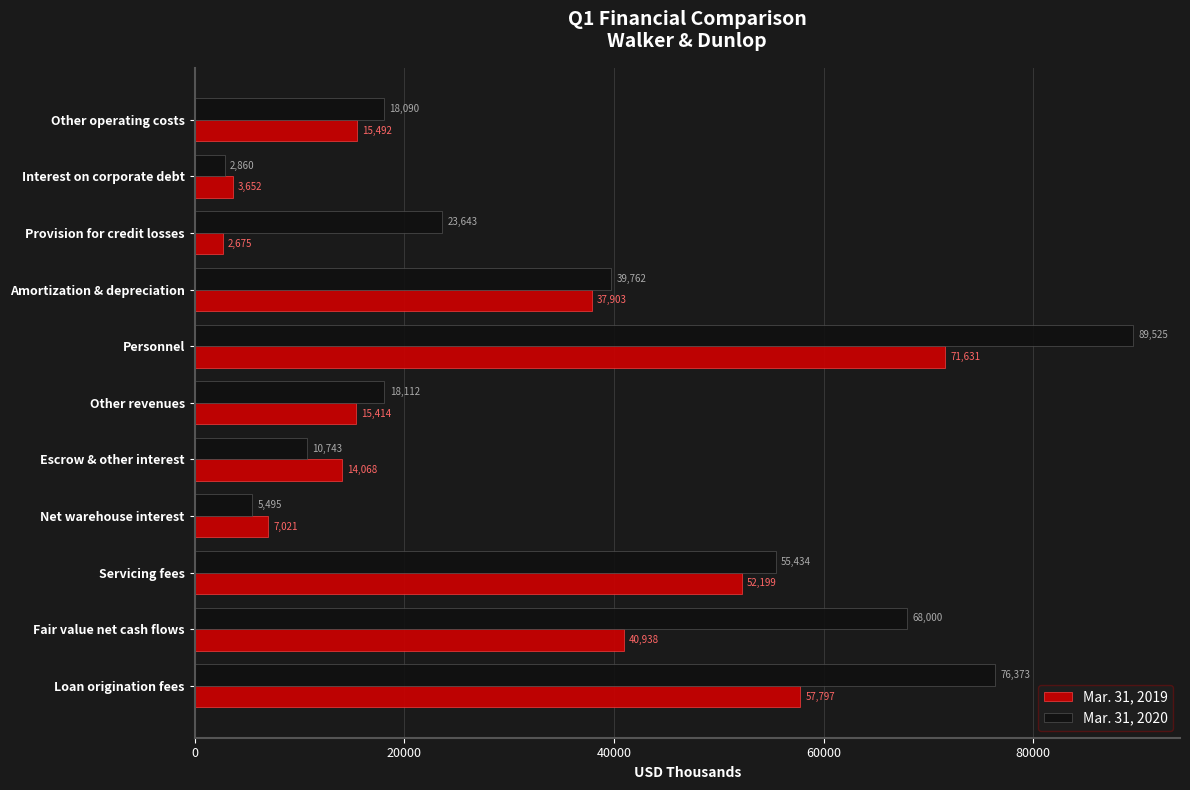

Read the Mar. 31, 2020 value at Other revenues, to the nearest 100.

18100